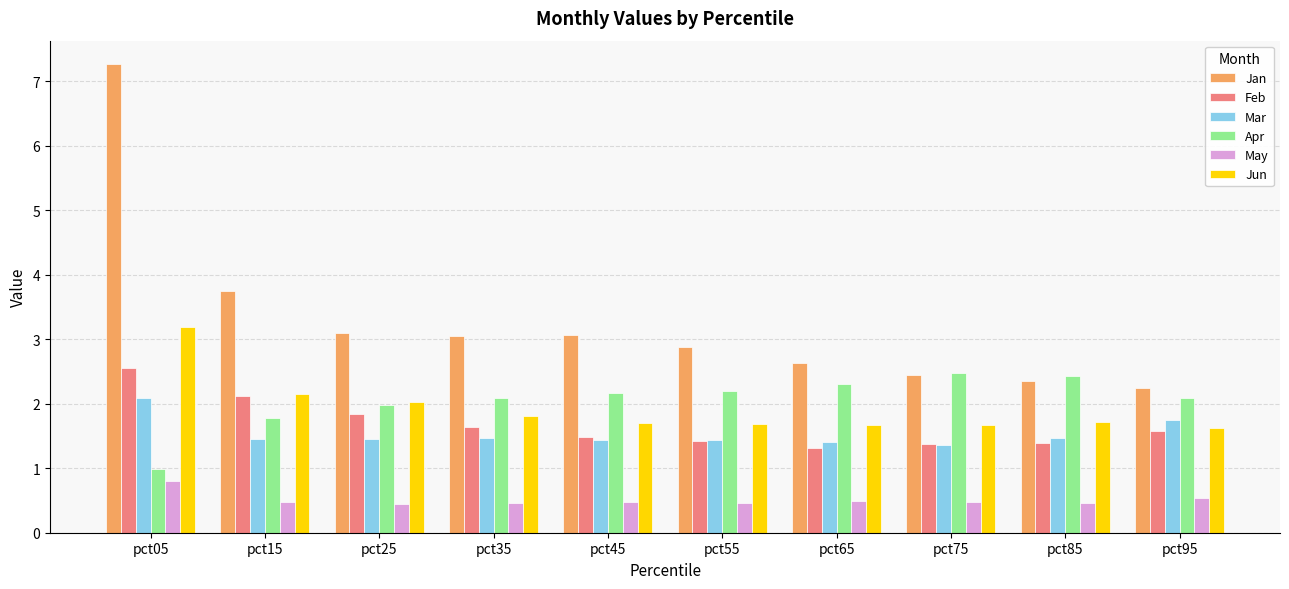

Is it true that Jan equals 3.3 at pct85?

False